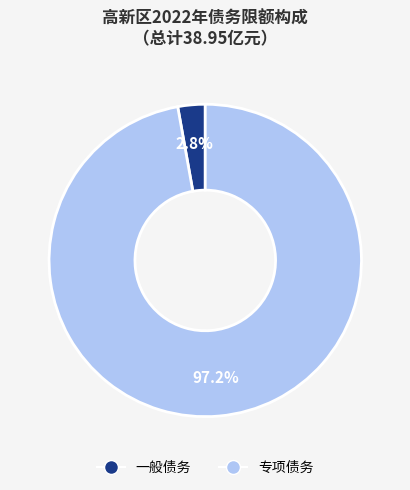

Is the sum of 一般债务 and 专项债务 greater than half?

Yes